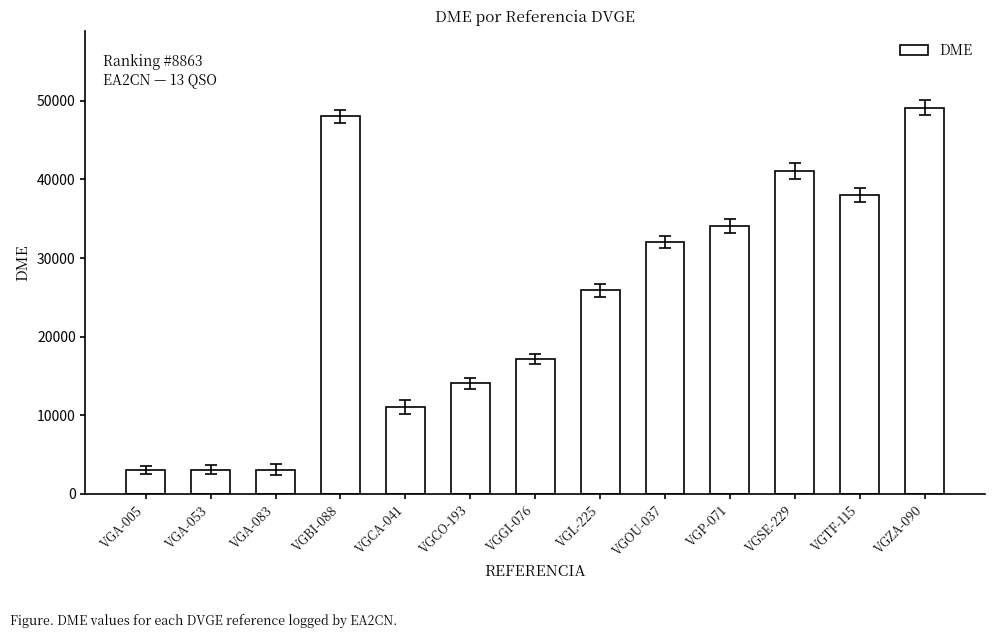

The value at VGL-225 is 25907. True or false?

True